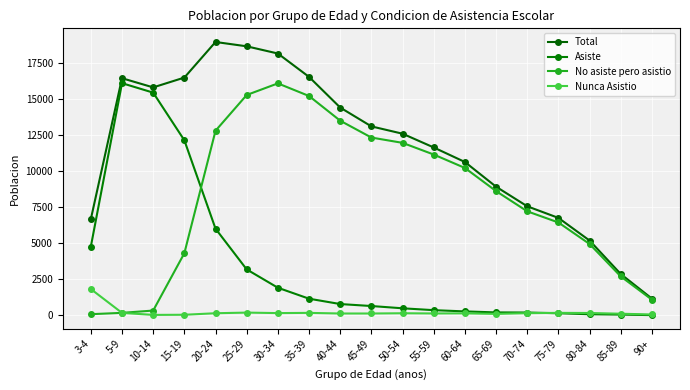

True or false: Nunca Asistio has more than 2 interior local peaks.

True